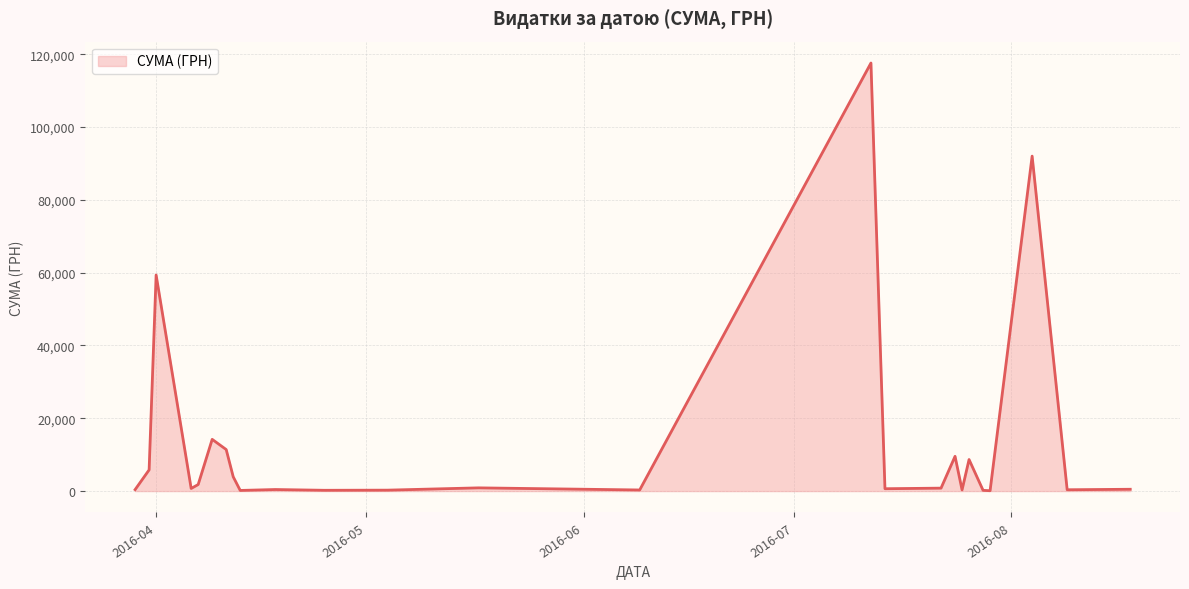

What is the difference between the maximum and minimum values?

117471.0